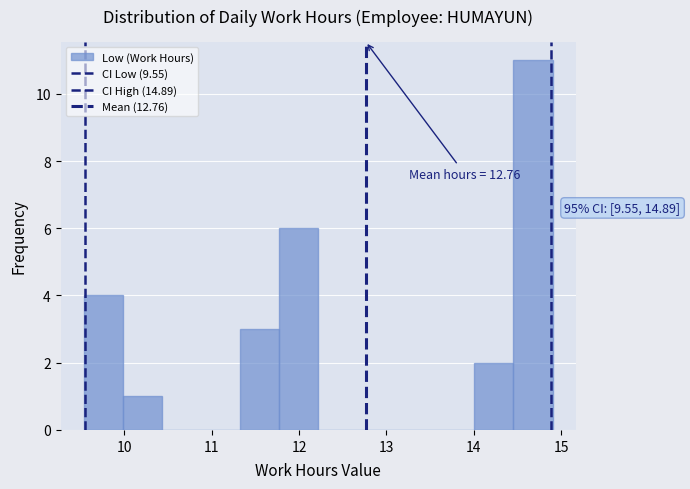

Which range on the x-axis has the tallest bar?

14.5 to 14.9